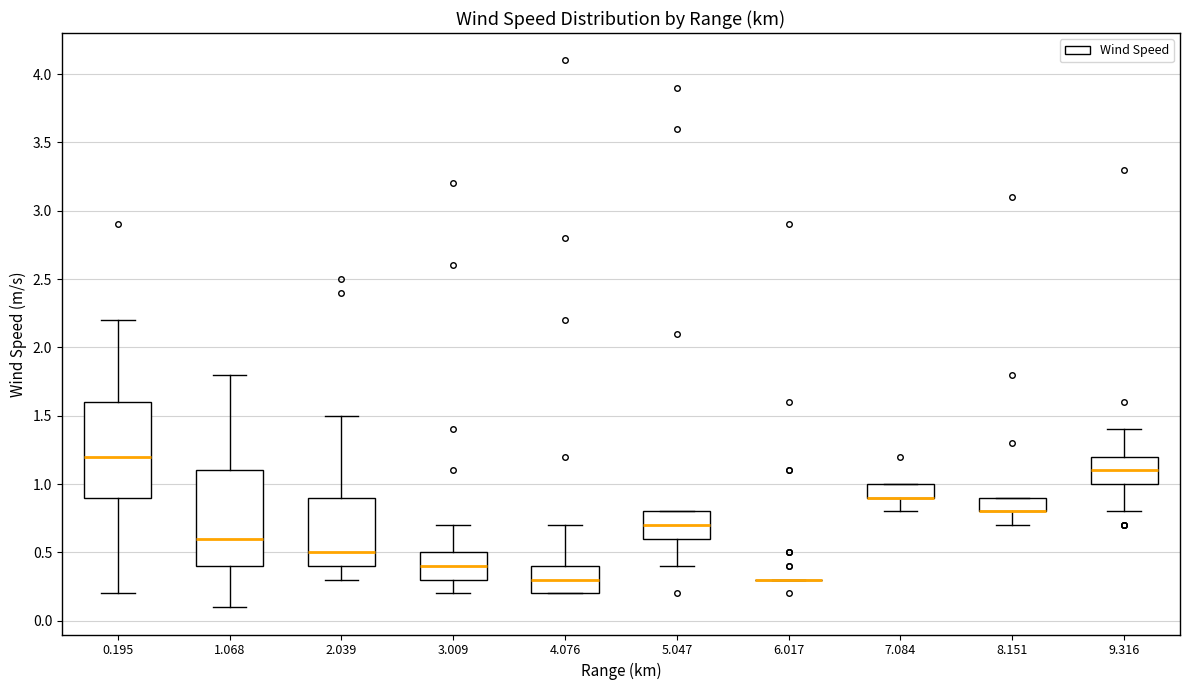

Reading left to right, read every box against the y-axis: the position of its median line, the range the box covers, and the ends of its whiskers. The values are not printed on the chart, so give them approximately, as read against the axis.

0.195: median 1.2, box 0.9 to 1.6, whiskers 0.2 to 2.2
1.068: median 0.6, box 0.4 to 1.1, whiskers 0.1 to 1.8
2.039: median 0.5, box 0.4 to 0.9, whiskers 0.3 to 1.5
3.009: median 0.4, box 0.3 to 0.5, whiskers 0.2 to 0.7
4.076: median 0.3, box 0.2 to 0.4, whiskers 0.2 to 0.7
5.047: median 0.7, box 0.6 to 0.8, whiskers 0.4 to 0.8
6.017: box collapsed to a line at 0.3, whiskers 0.3 to 0.3
7.084: median 0.9 (drawn on the box's lower edge), box 0.9 to 1.0, whiskers 0.8 to 1.0
8.151: median 0.8 (drawn on the box's lower edge), box 0.8 to 0.9, whiskers 0.7 to 0.9
9.316: median 1.1, box 1.0 to 1.2, whiskers 0.8 to 1.4